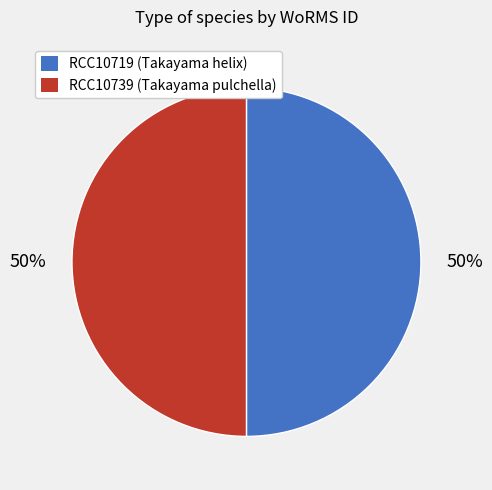

Is the sum of RCC10719 (Takayama helix) and RCC10739 (Takayama pulchella) greater than half?

Yes